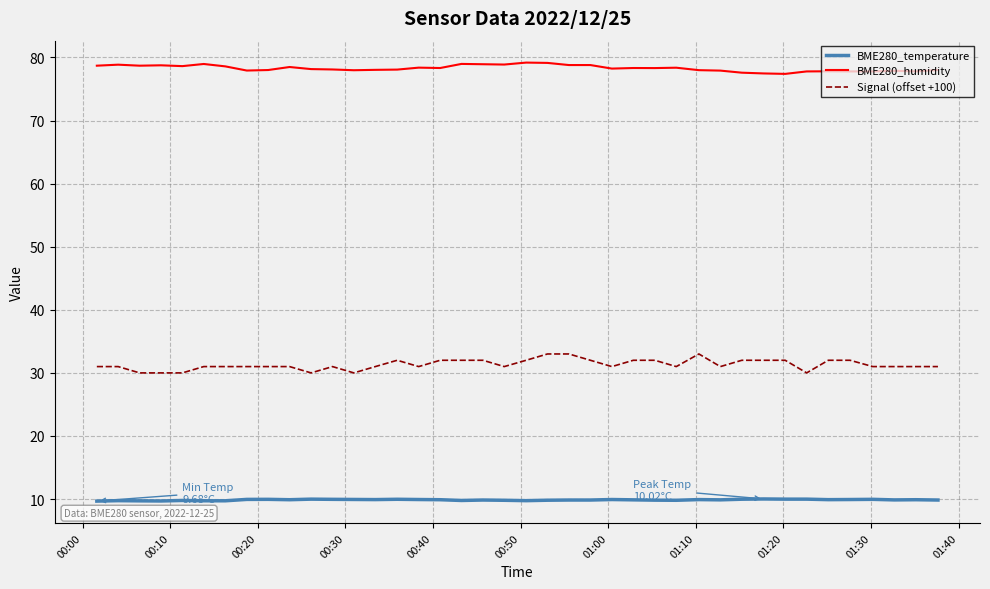

What are all the series names shown in the legend?

BME280_temperature, BME280_humidity, Signal (offset +100)